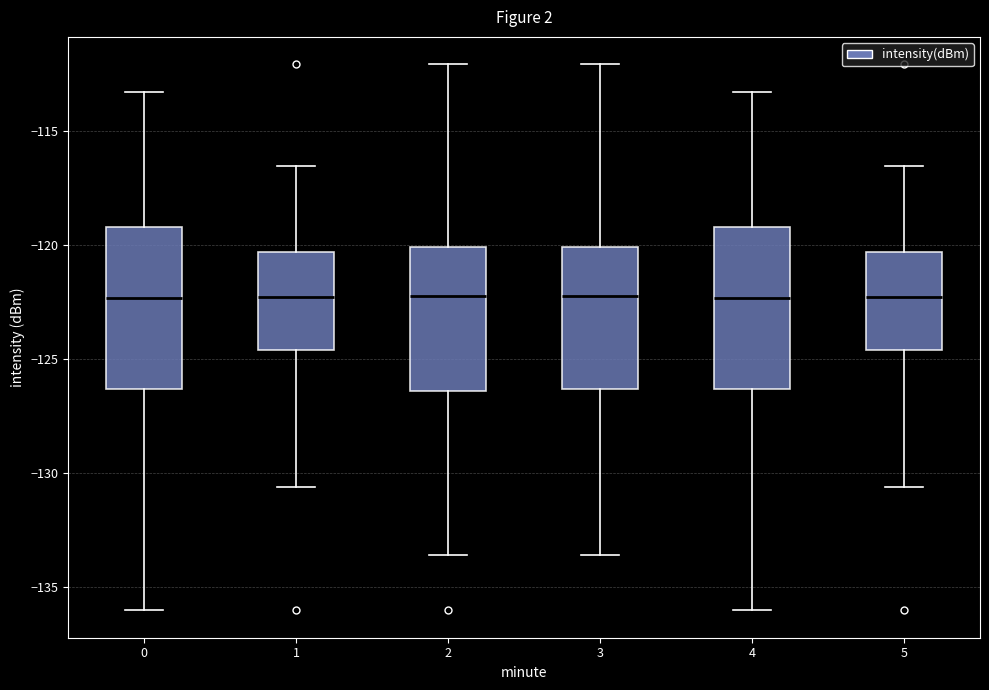

Reading left to right, transcribe this box plot: for each box, give where its median line is, the range the box spans, and where its two whiskers end, as read against the y-axis. The values are not printed on the chart, so give them approximately, as read against the axis.

0: median -122.5, box -126.5 to -119.0, whiskers -136.0 to -113.5
1: median -122.5, box -124.5 to -120.5, whiskers -130.5 to -116.5
2: median -122.5, box -126.5 to -120.0, whiskers -133.5 to -112.0
3: median -122.5, box -126.5 to -120.0, whiskers -133.5 to -112.0
4: median -122.5, box -126.5 to -119.0, whiskers -136.0 to -113.5
5: median -122.5, box -124.5 to -120.5, whiskers -130.5 to -116.5